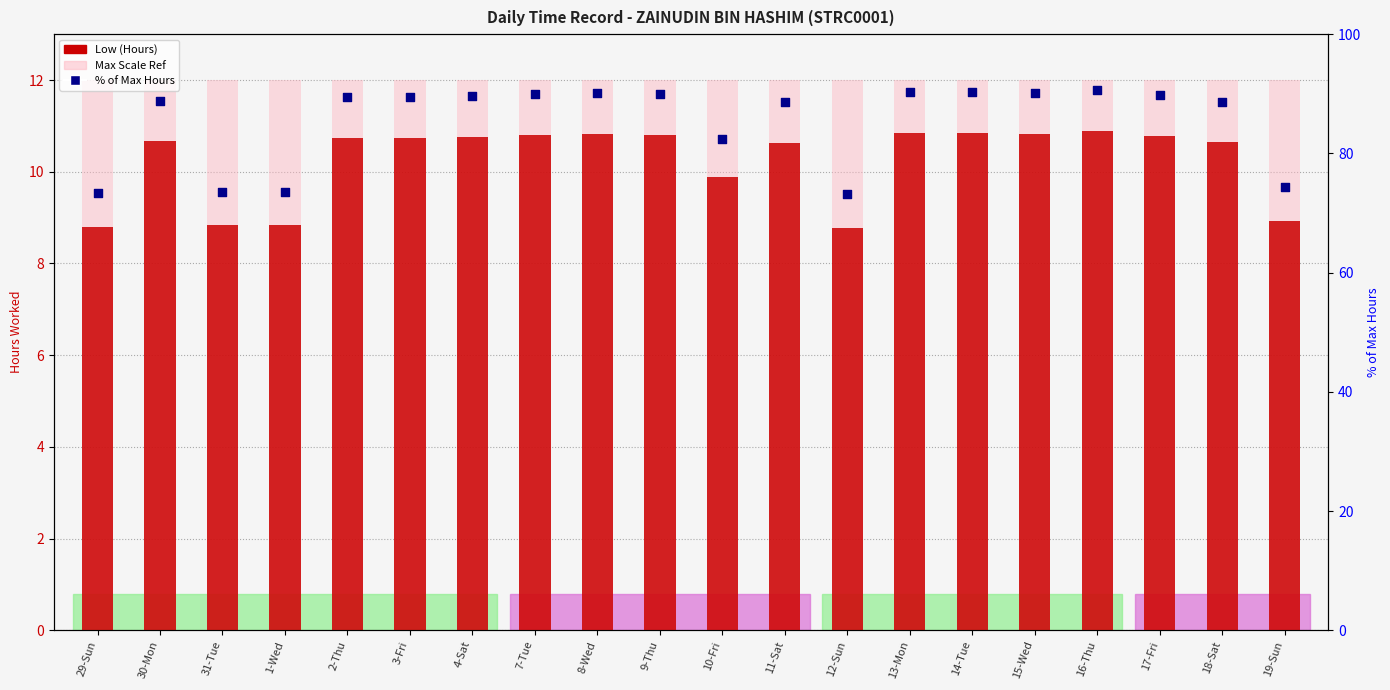

What are all the series names shown in the legend?

Low (Hours), Max Scale Ref, % of Max Hours